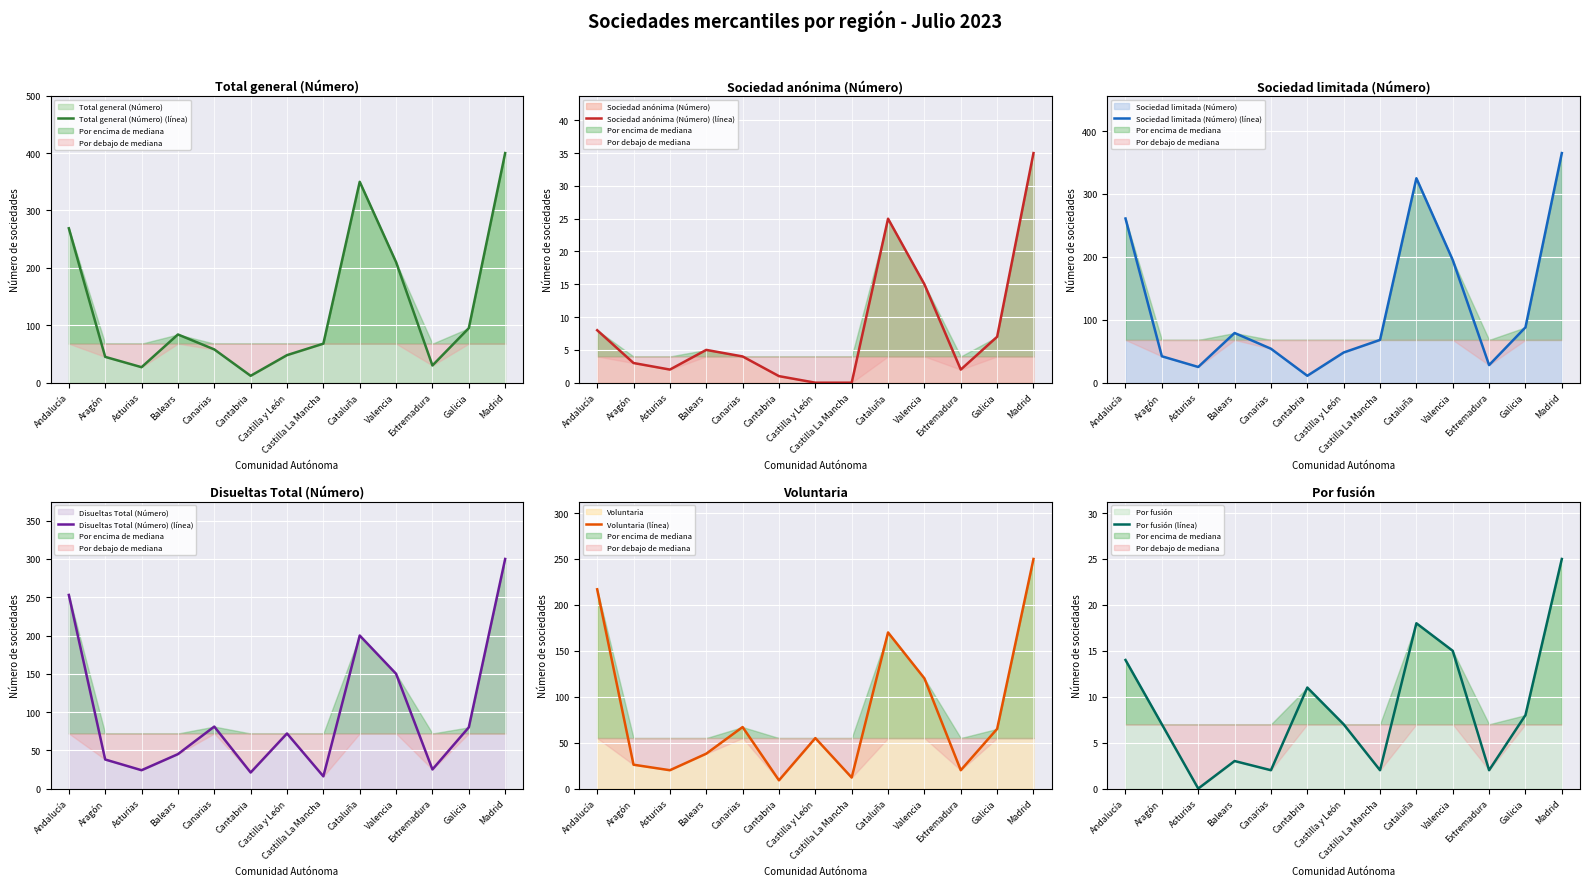

The value of Por fusión (línea) at Valencia is 15. True or false?

True